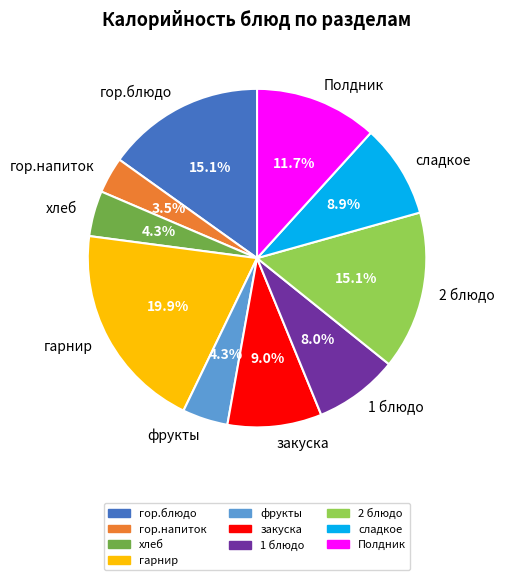

Which slice is the largest?

гарнир